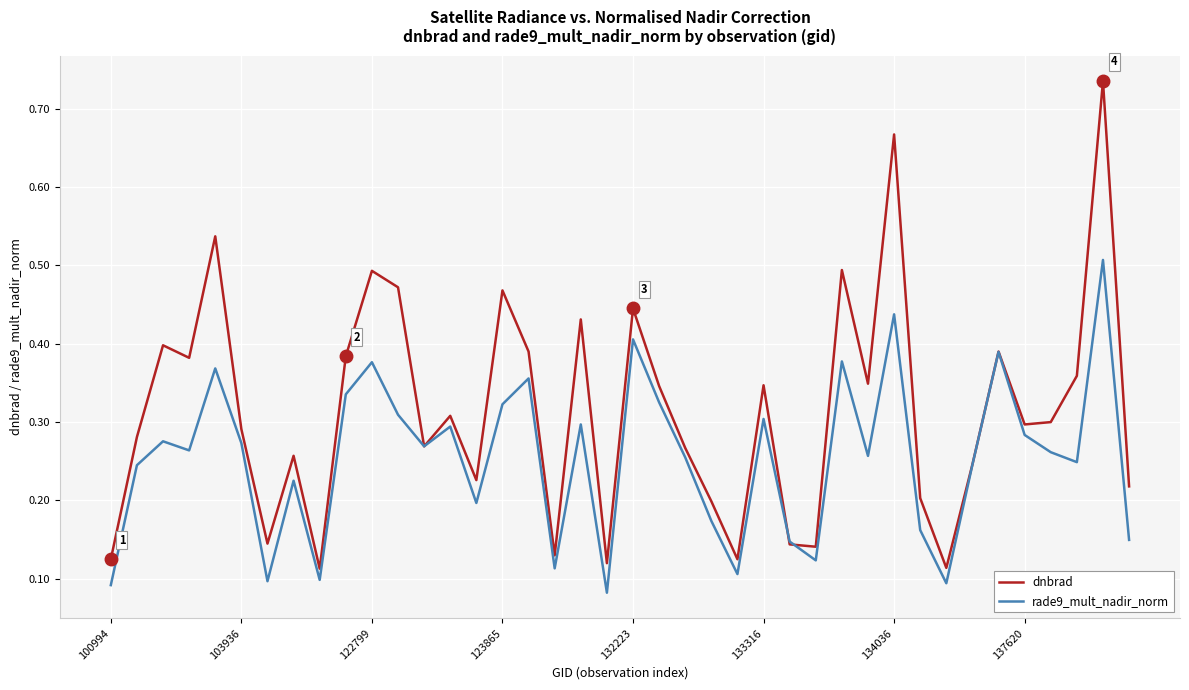

Which series has the largest total across all categories?

dnbrad